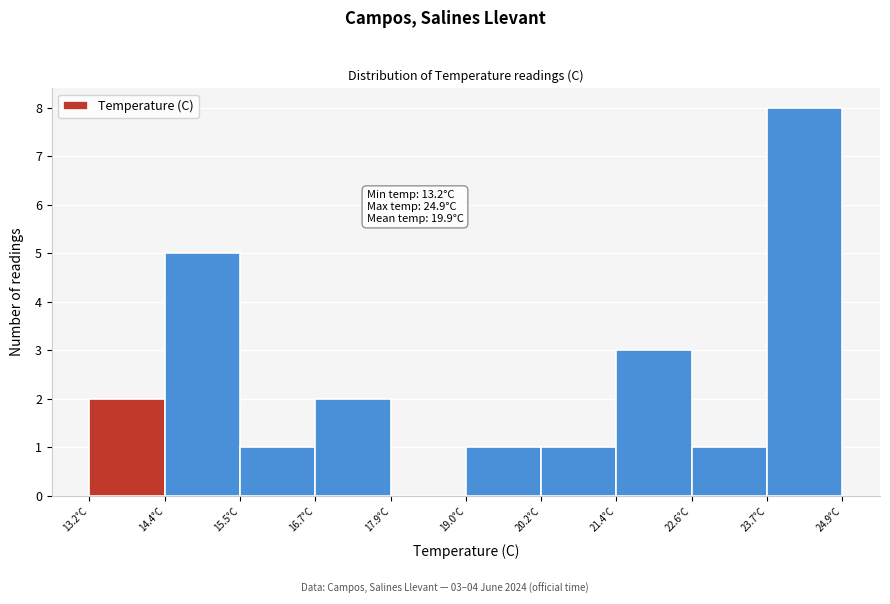

Which range on the x-axis has the tallest bar?

23.8 to 25.0